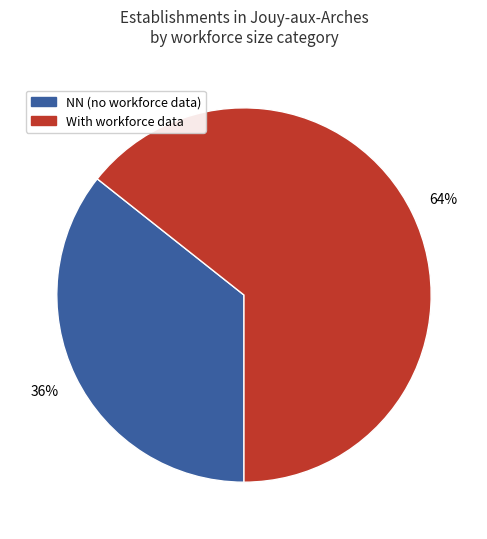

To the nearest percent, what is the average slice percentage?

50%